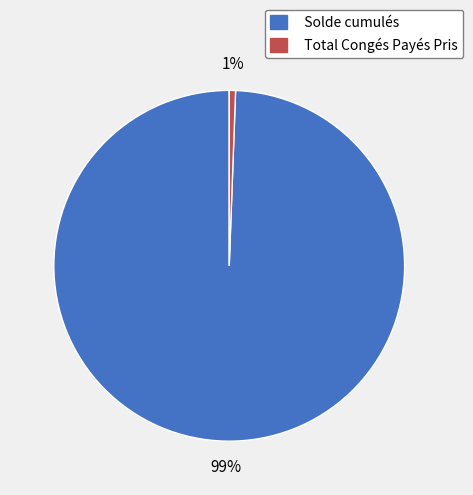

Between Solde cumulés and Total Congés Payés Pris, which is larger?

Solde cumulés